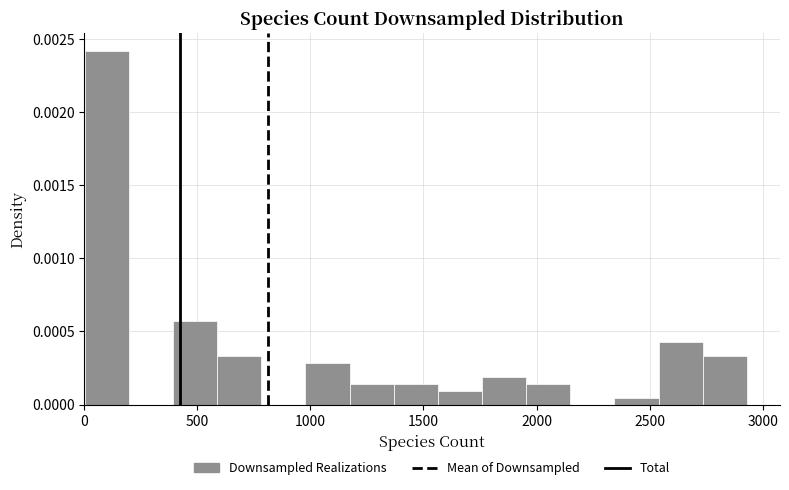

Read against the x-axis, roughly where is the centre of the tallest bar?

100